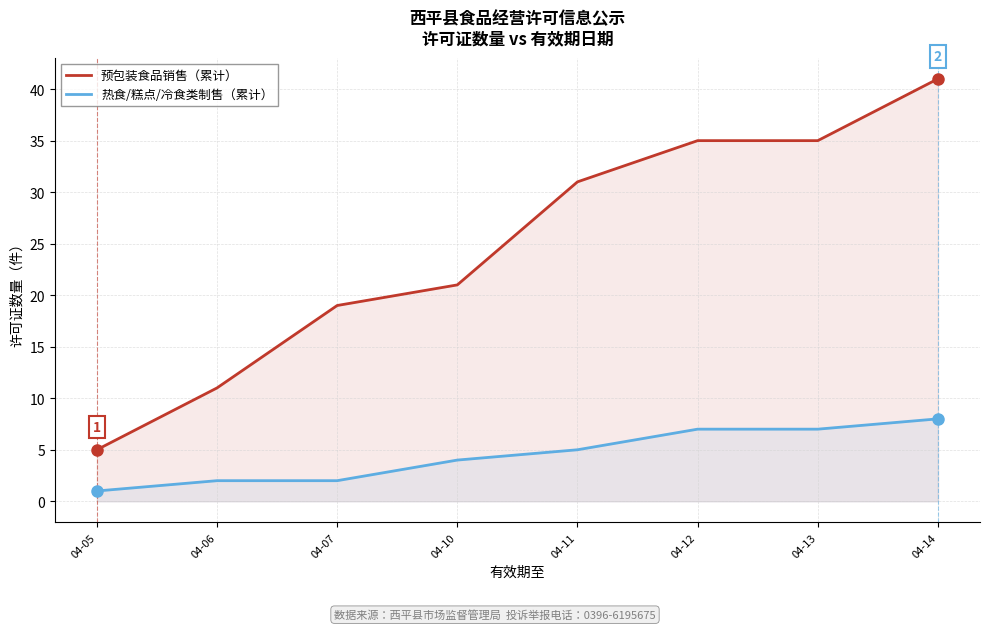

Is it true that 预包装食品销售（累计） equals 19 at 04-06?

False